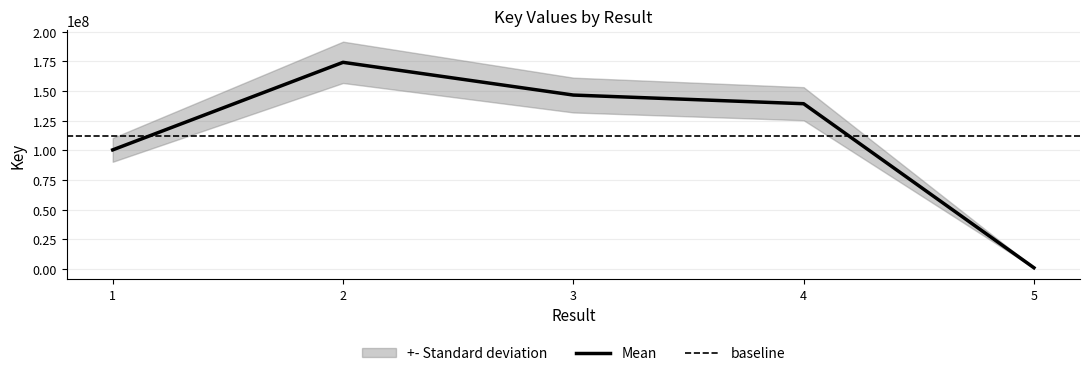

Approximately how many times larger is the value at 4 compared to 3?

1.0